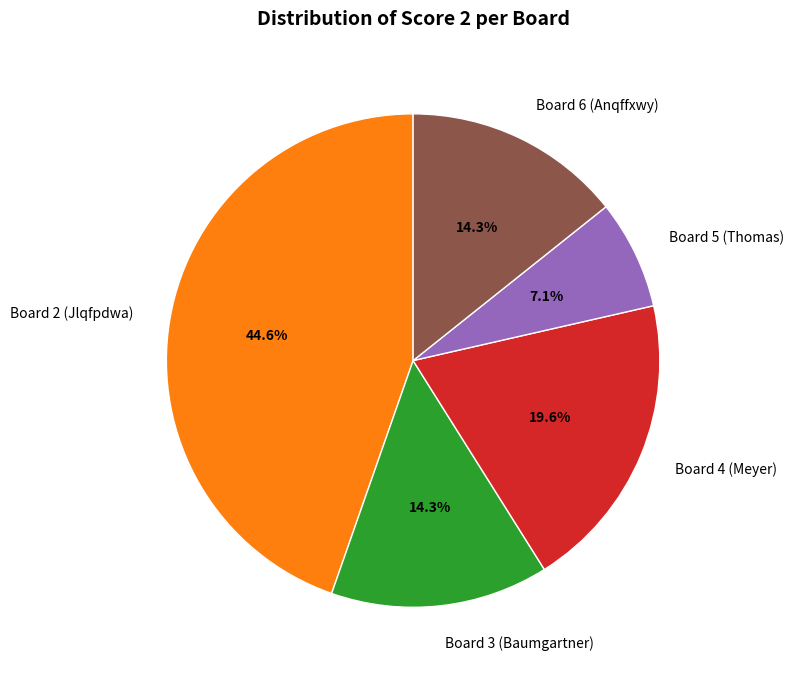

Is it true that Board 2 (Jlqfpdwa) is 59% of the pie?

False